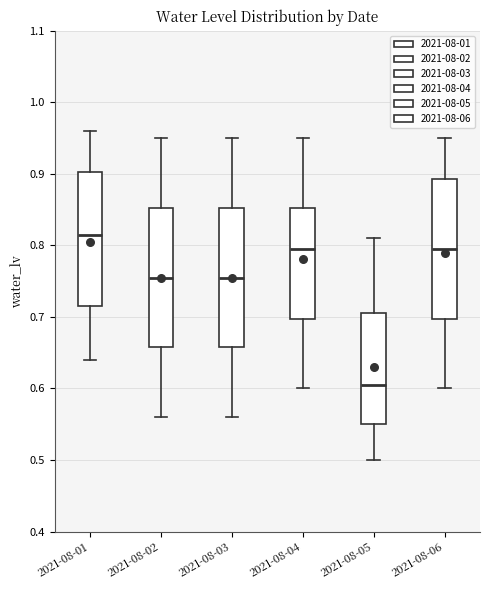

Where does the lower whisker of the box for 2021-08-06 end on the y-axis? The values are not printed on the chart, so give them approximately, as read against the axis.

0.60